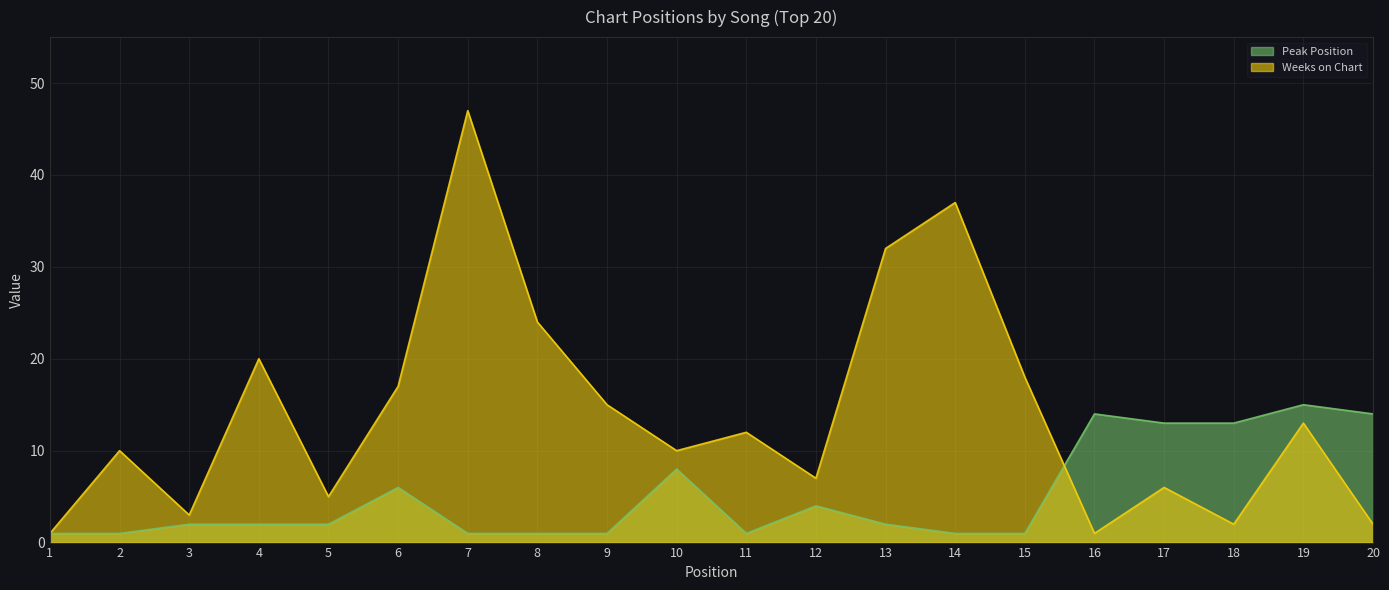

True or false: Peak Position and Weeks on Chart intersect in this chart.

True